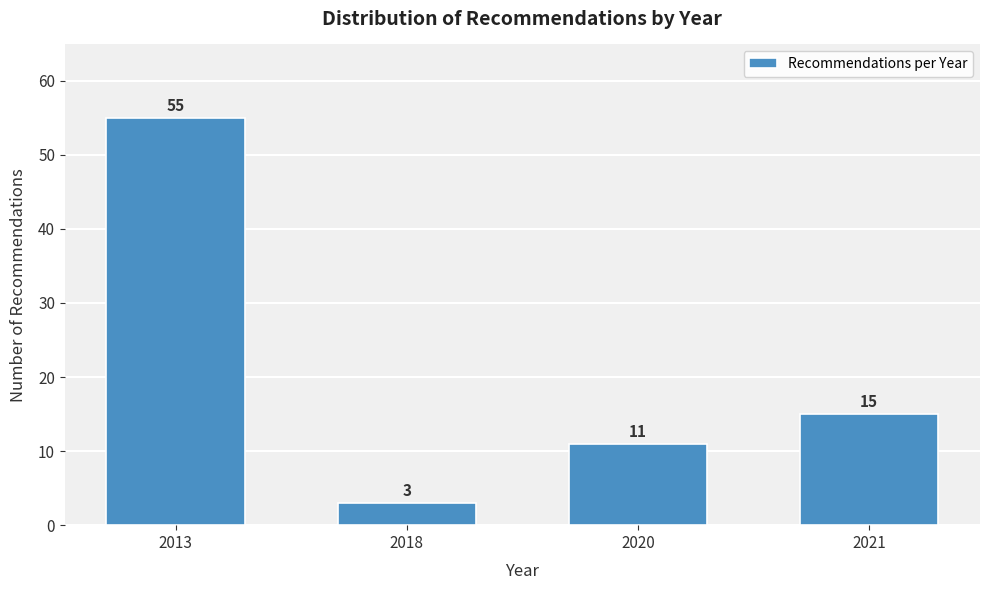

Reading left to right, list all the values displayed in this chart.

2013=55	2018=3	2020=11	2021=15